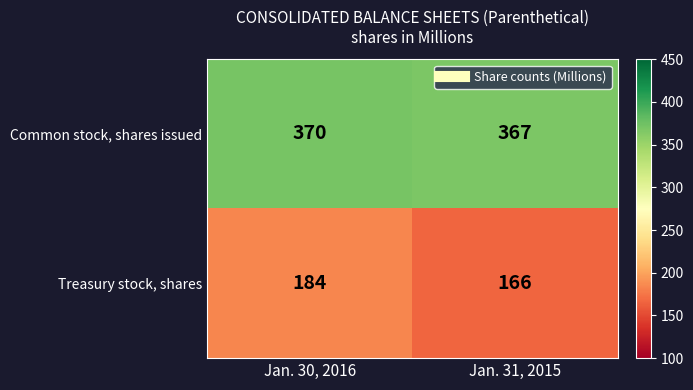

What is the sum of the Common stock, shares issued values at Jan. 30, 2016 and Jan. 31, 2015?

737